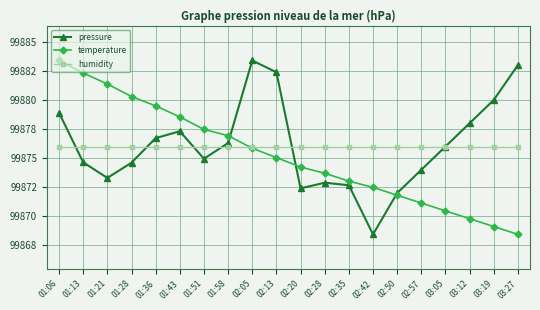

Which series changed the most between 02:13 and 02:42?

pressure